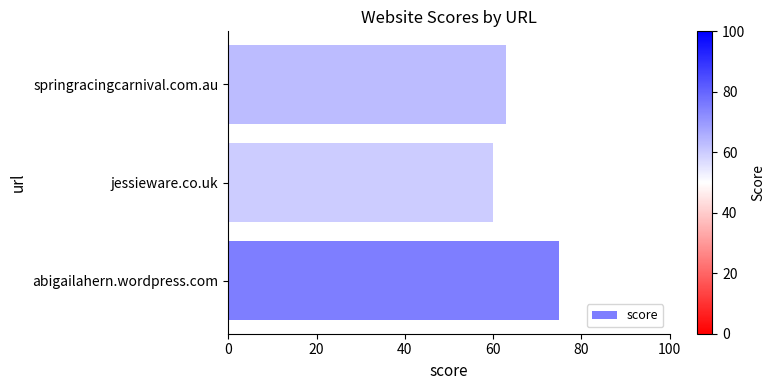

How many values are between 60 and 75?

3